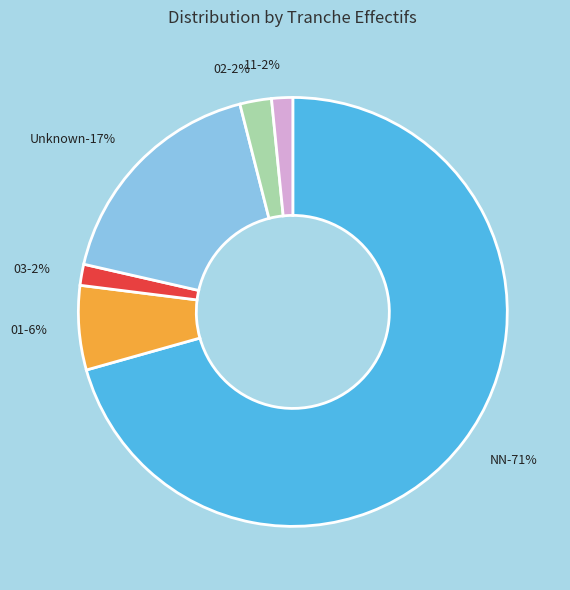

Which has a higher value, 03 or 01?

01